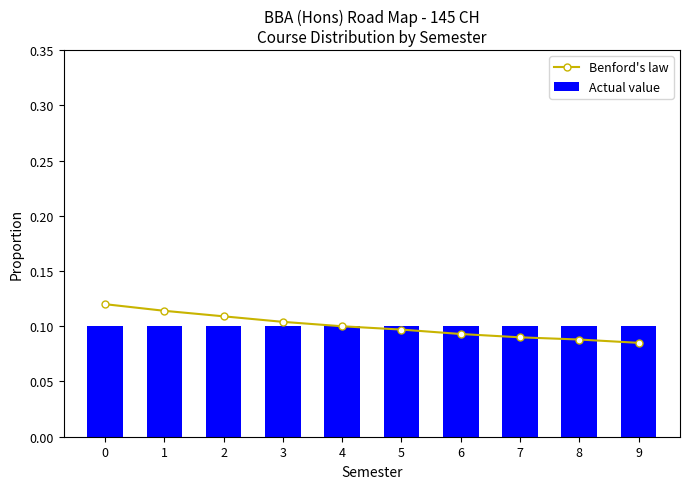

What are all the series names shown in the legend?

Benford's law, Actual value